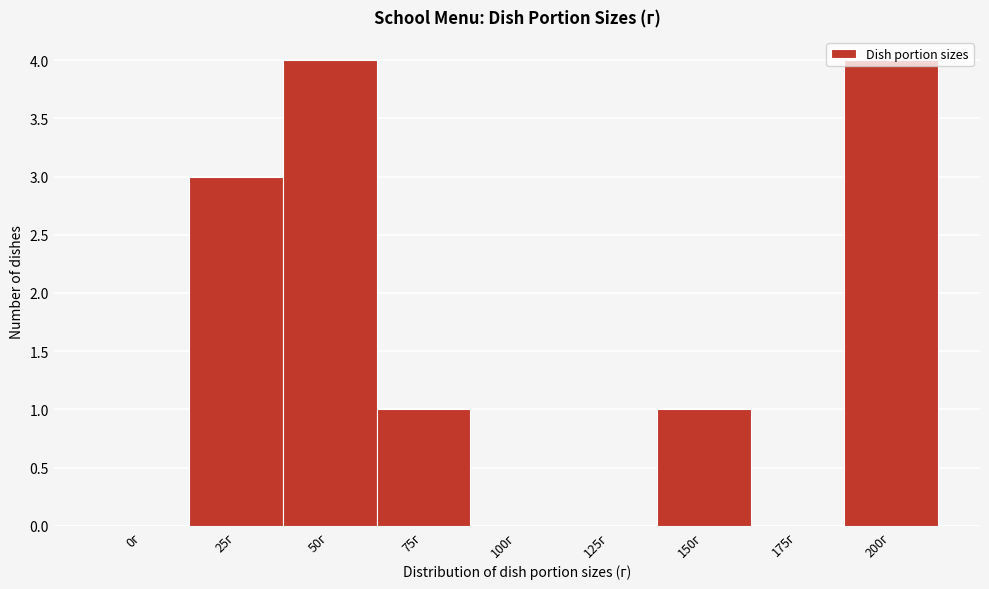

What is the greatest value displayed?

4